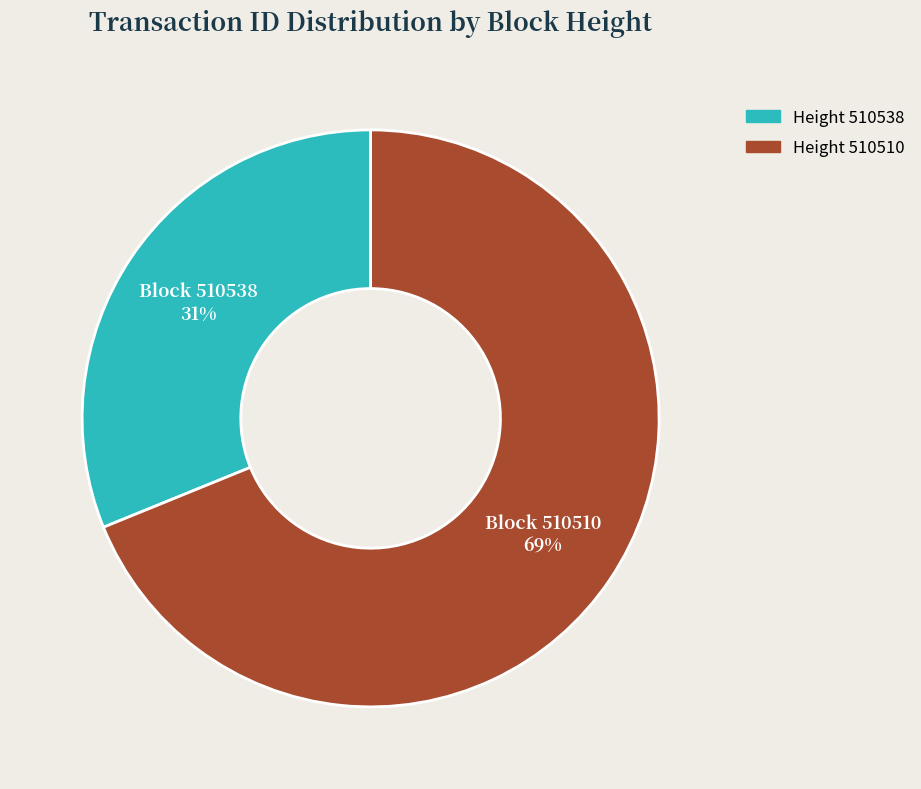

Is there any slice that represents more than half of the pie?

Yes